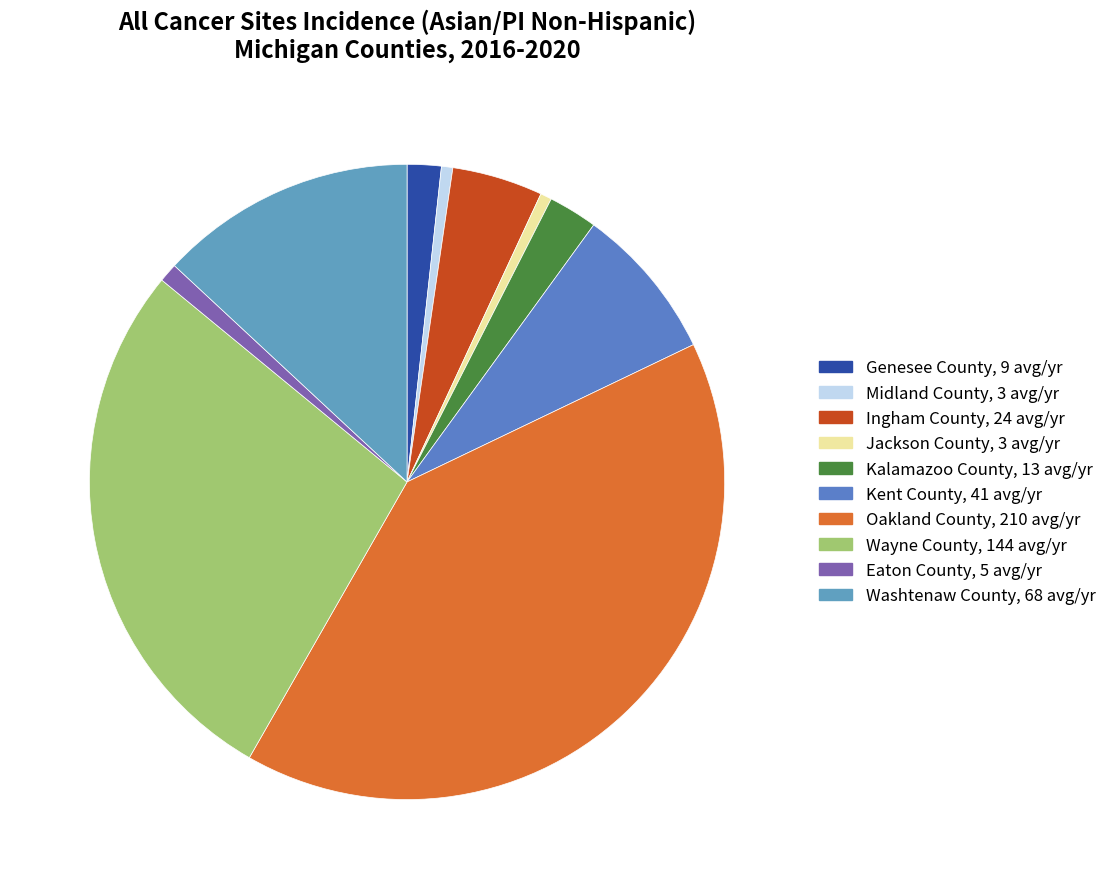

How many segments does this pie chart have?

10